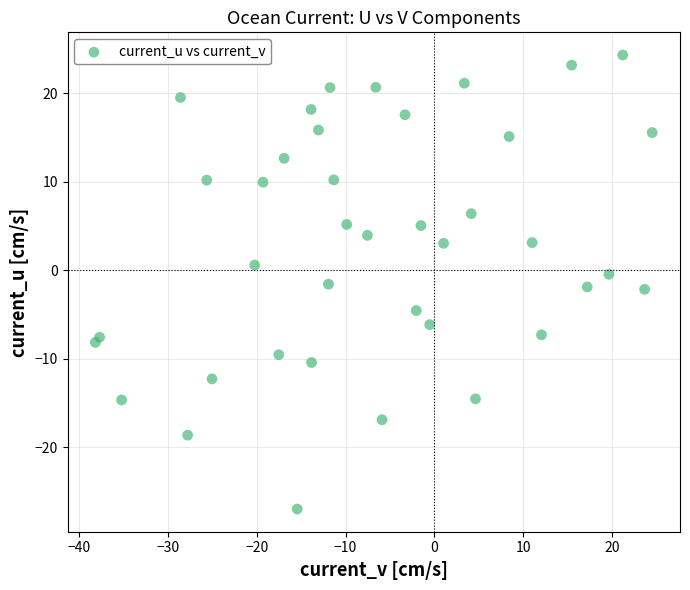

What is the range of Y values (max minus min)?

51.3